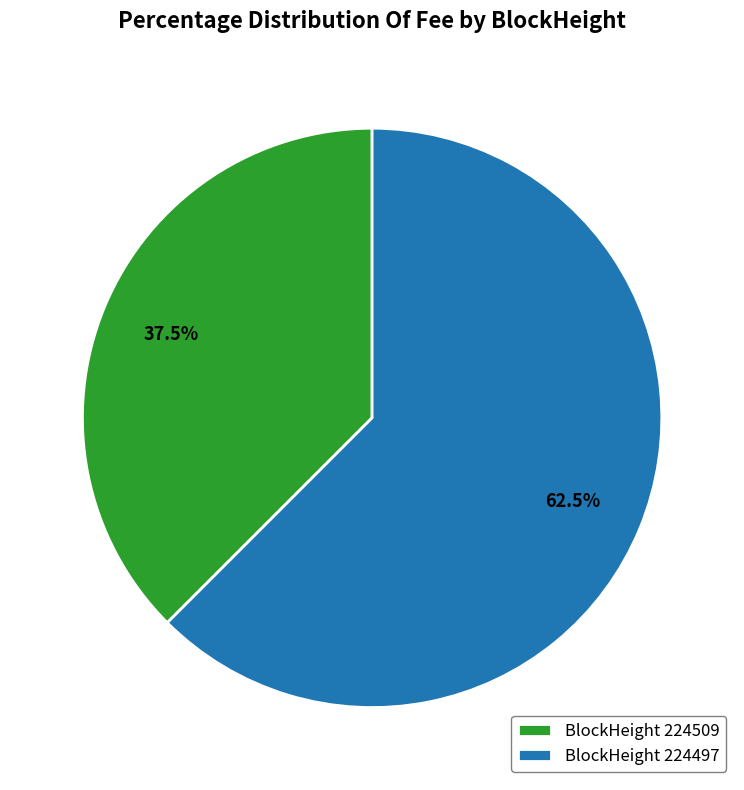

Is there a majority slice in this chart?

Yes